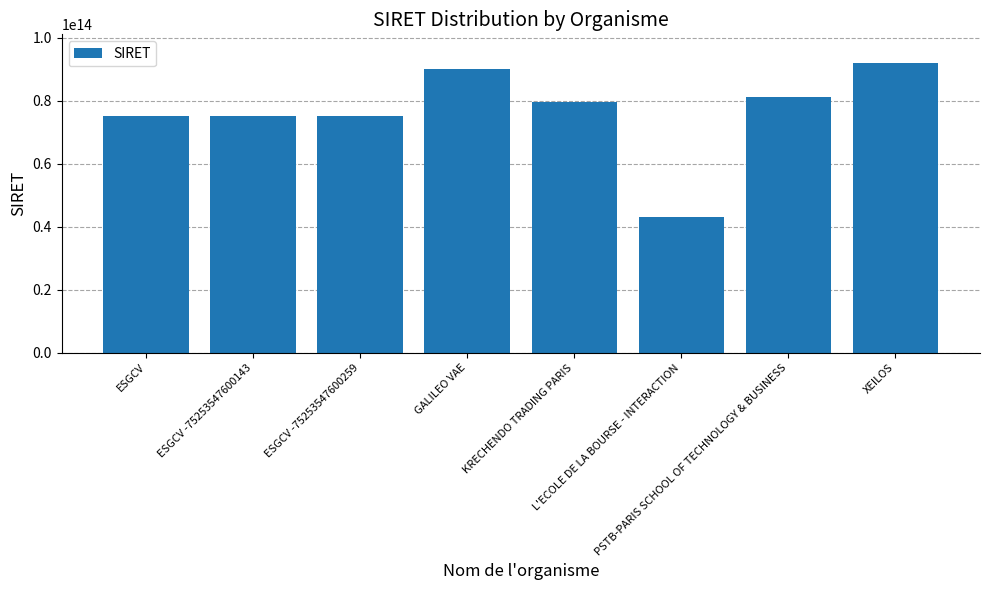

How many distinct data groups are displayed?

1